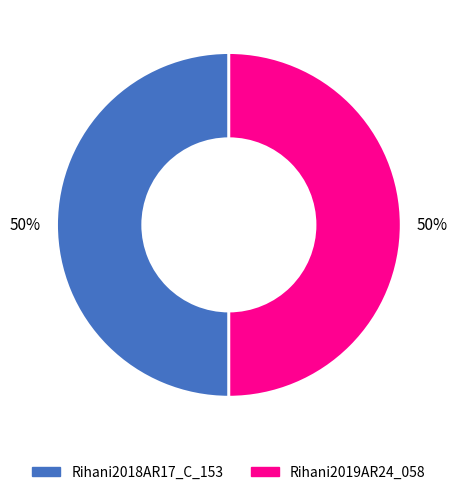

Is it true that Rihani2018AR17_C_153 is 43% of the pie?

False